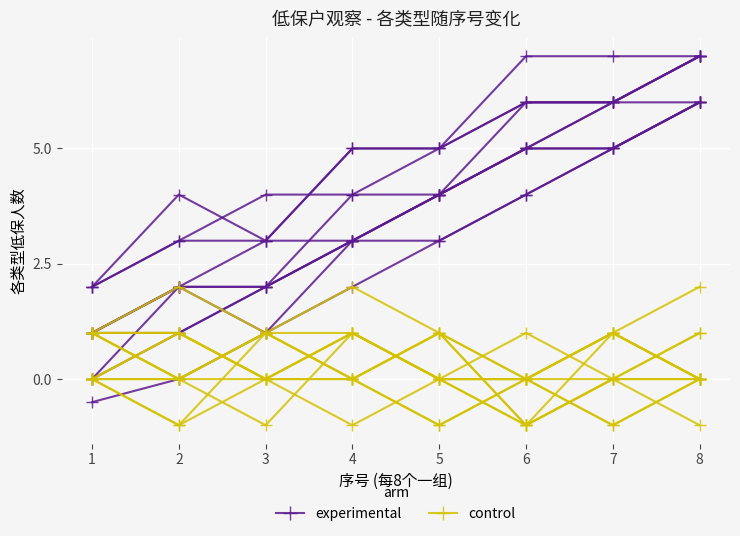

What is the value of the experimental point at the 7th from the left?

6